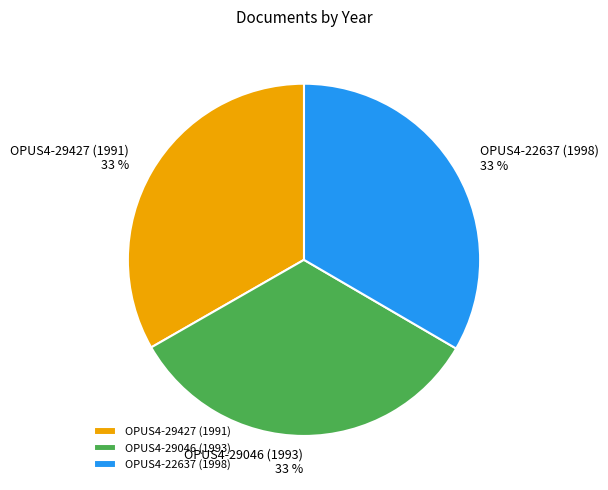

Combined, do OPUS4-29427 (1991) and OPUS4-22637 (1998) account for over 50%?

Yes